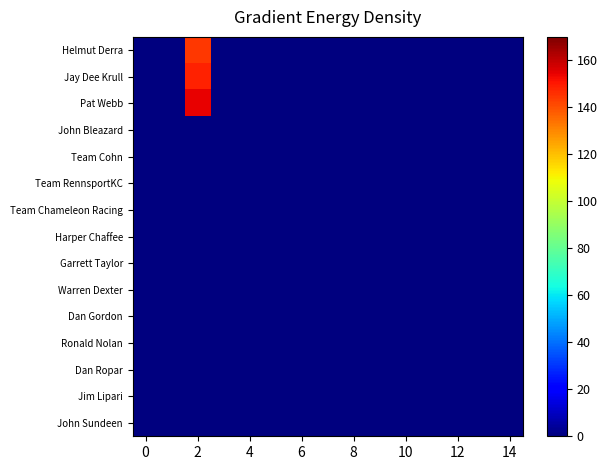

Which series has the largest range (max minus min)?

Pat Webb